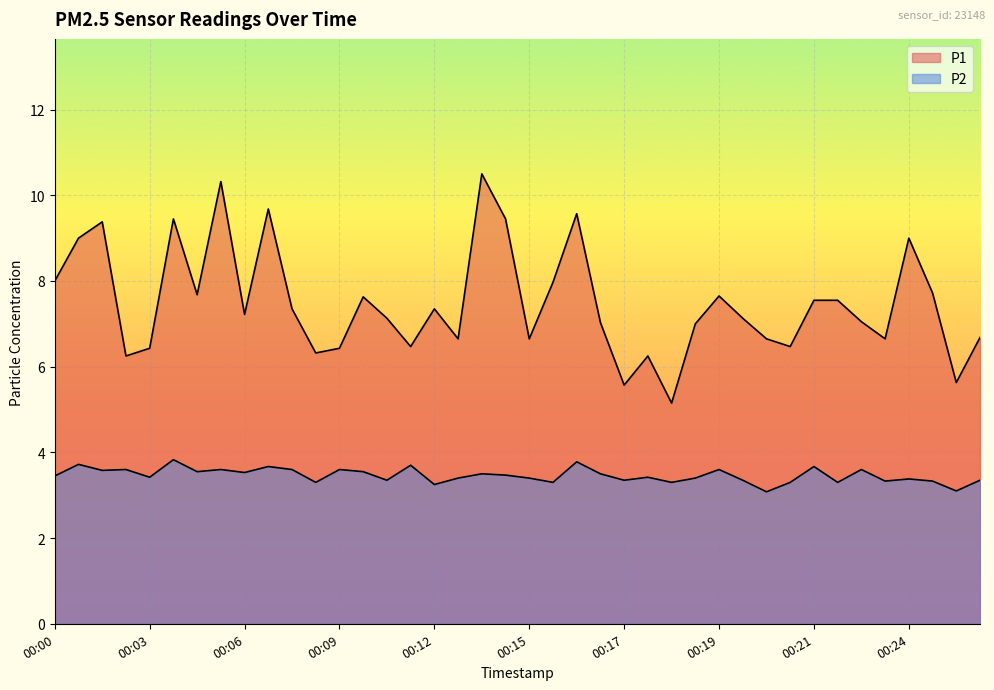

Is it true that P2 equals 3.6 at 00:09?

True